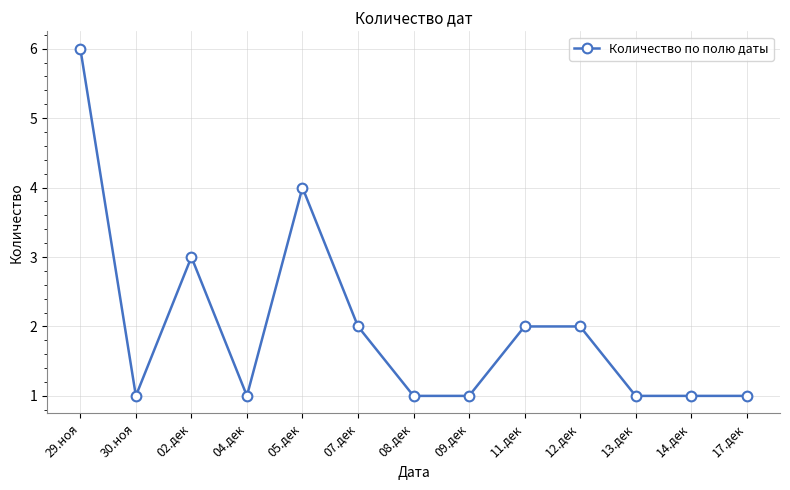

Reading left to right, extract all data points from this chart.

29.ноя=6	30.ноя=1	02.дек=3	04.дек=1	05.дек=4	07.дек=2	08.дек=1	09.дек=1	11.дек=2	12.дек=2	13.дек=1	14.дек=1	17.дек=1